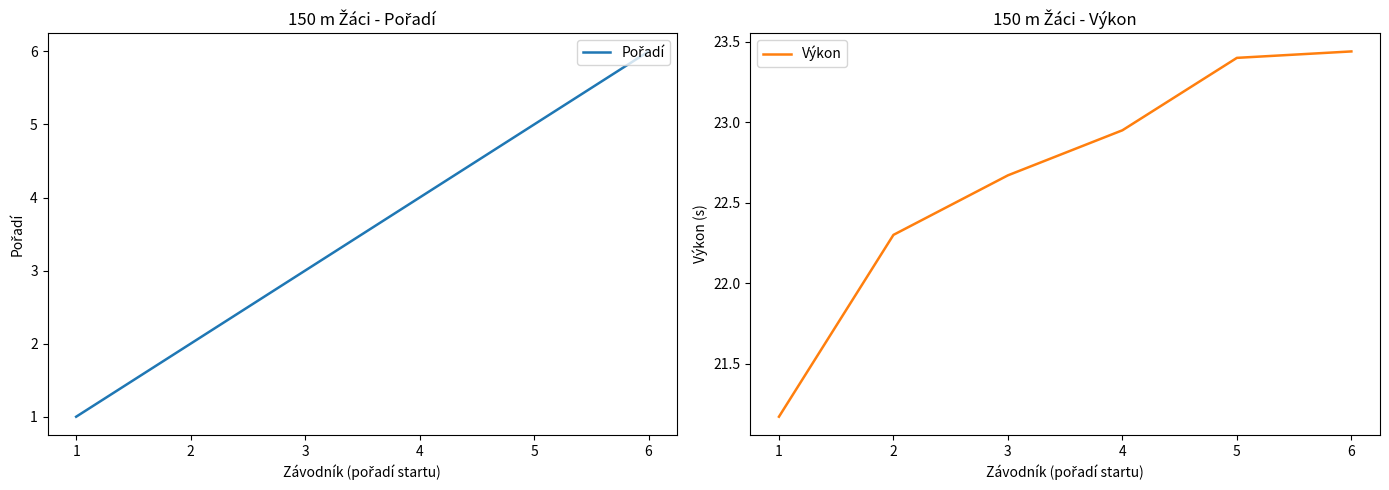

At how many categories does at least one series exceed 20?

6